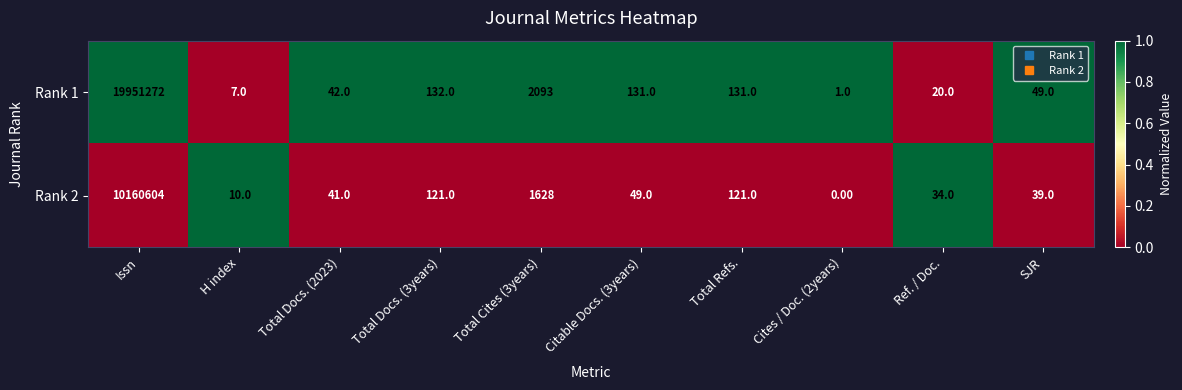

At how many categories does at least one series exceed 0?

10